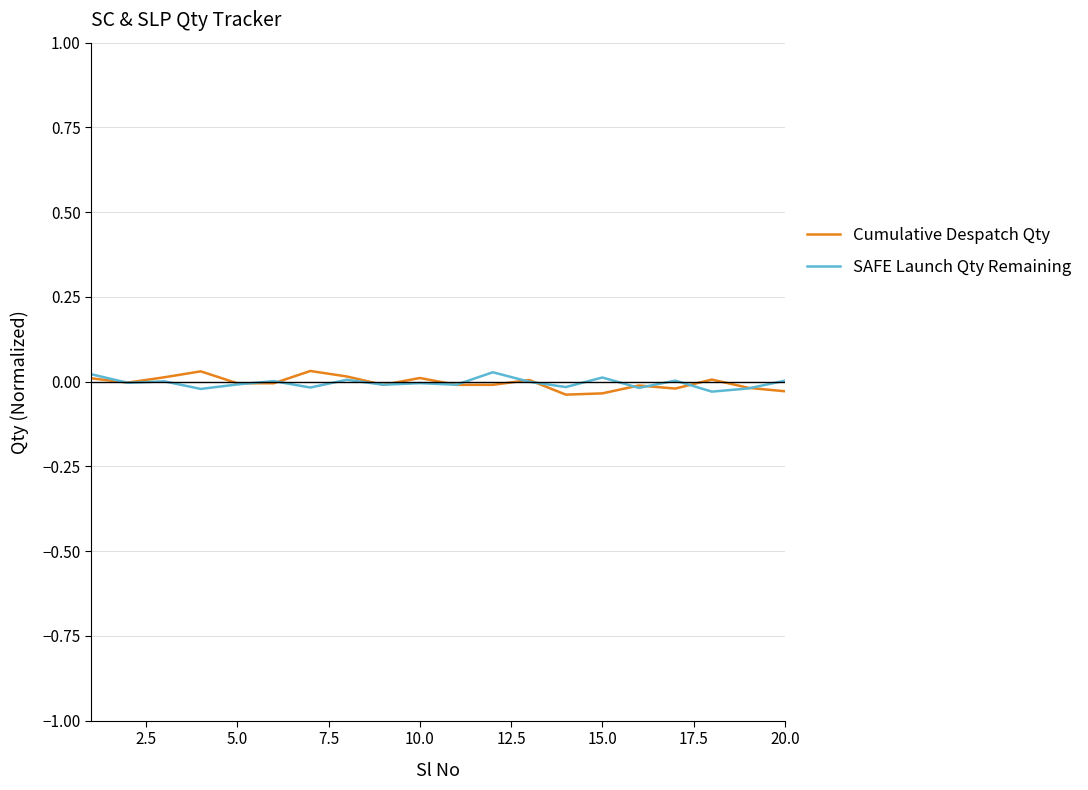

Count the number of categories in the chart.

20